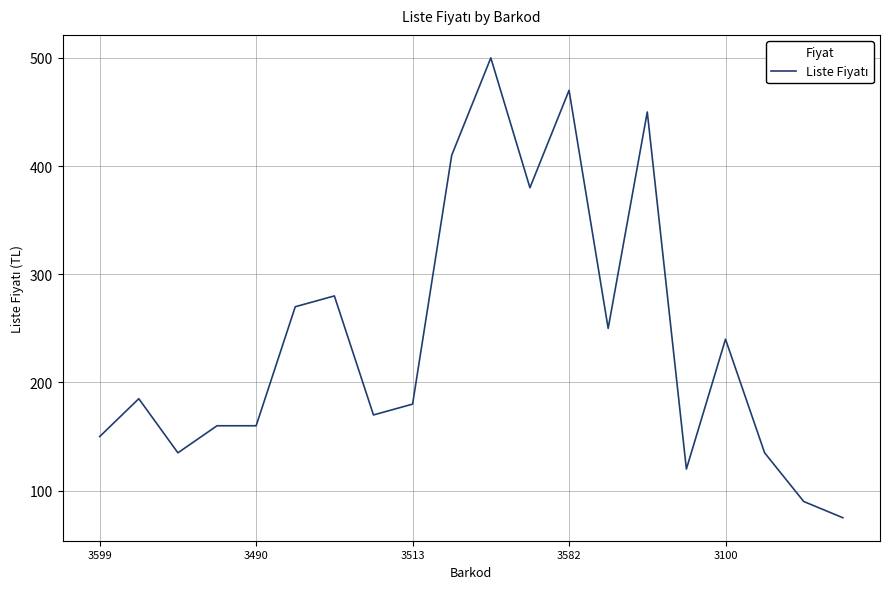

What is the greatest value displayed?

500